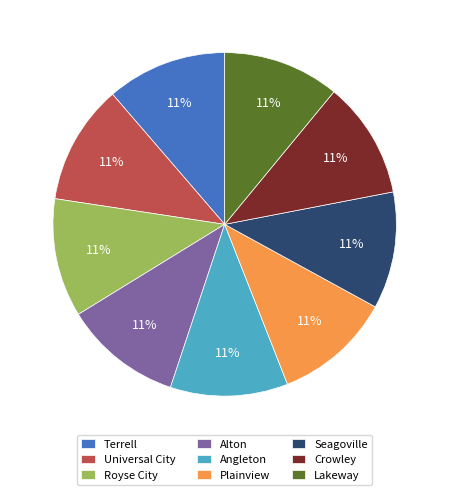

To the nearest percent, what is the combined percentage of Angleton and Terrell?

22%